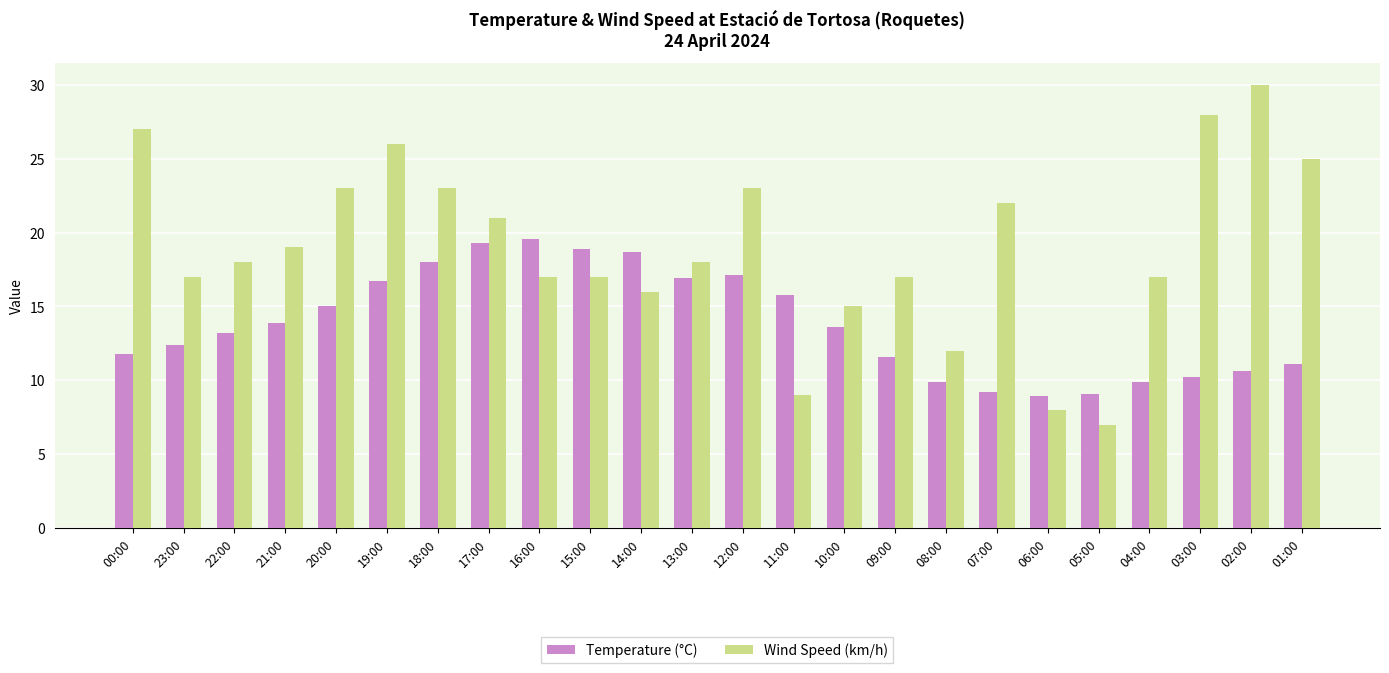

Which series has the widest spread of values?

Wind Speed (km/h)